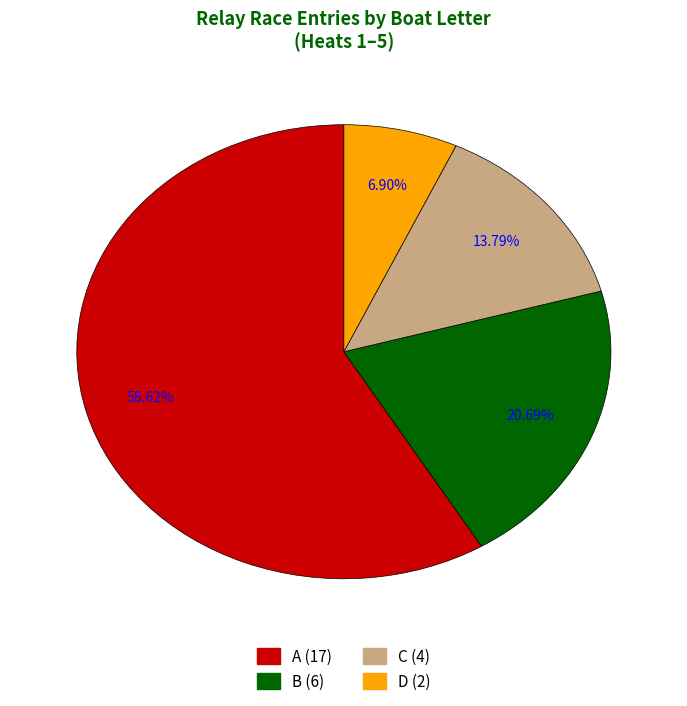

To the nearest percent, what is the average slice percentage?

25%